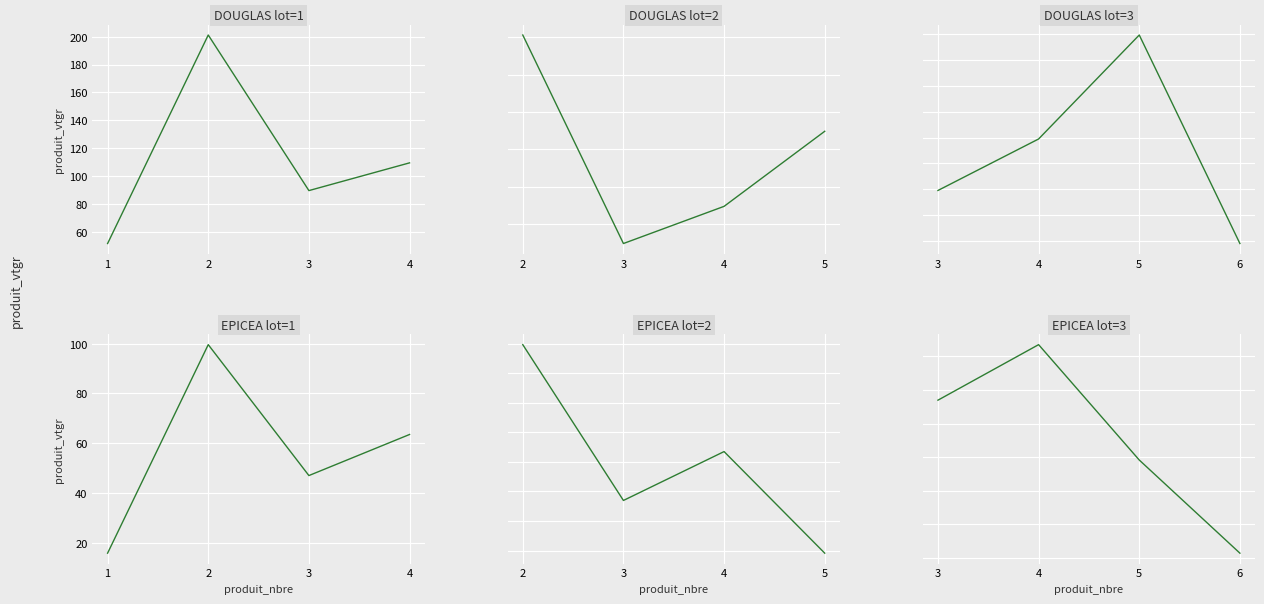

True or false: EPICEA lot=1 and DOUGLAS lot=1 intersect in this chart.

False